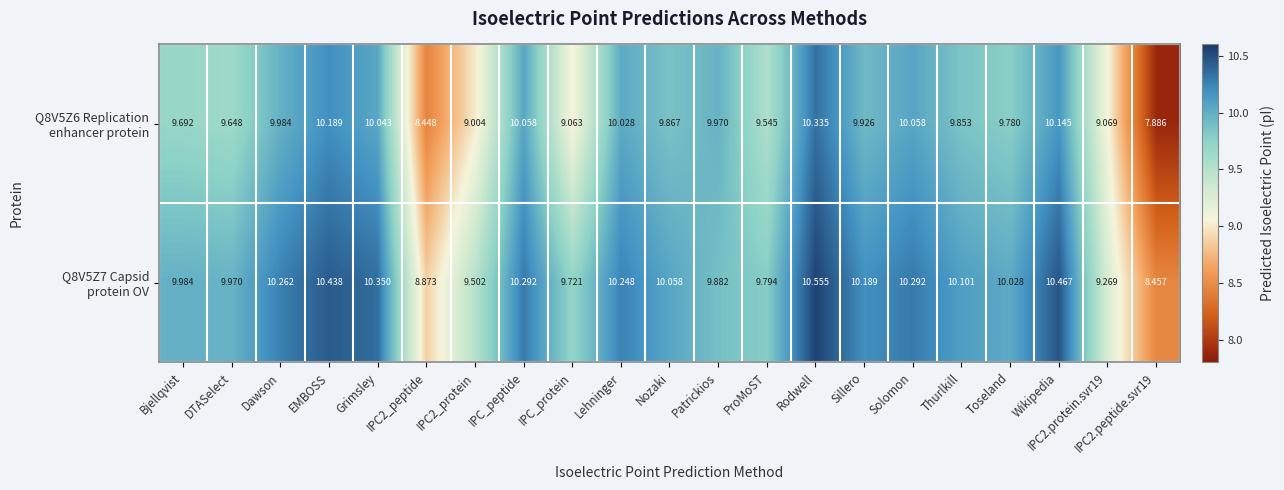

Which category has the highest value across all series?

Rodwell